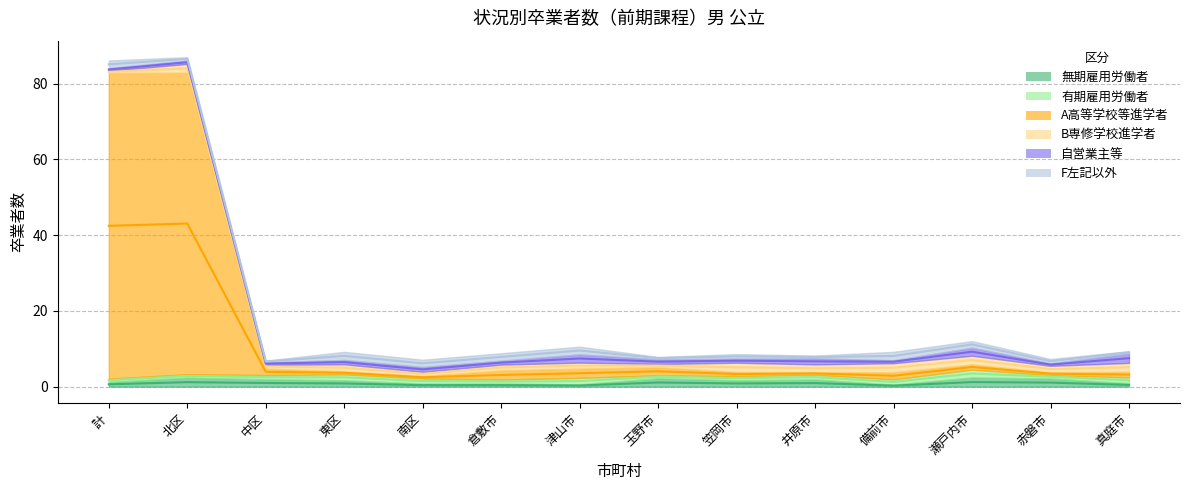

What are all the series names shown in the legend?

無期雇用労働者, 有期雇用労働者, A高等学校等進学者, B専修学校進学者, 自営業主等, F左記以外